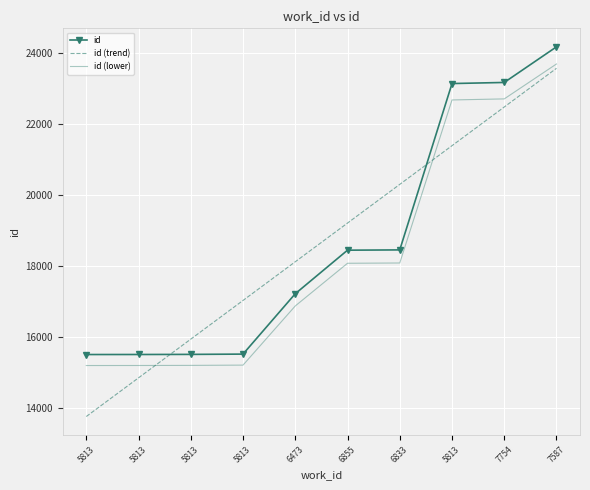

True or false: id (lower) has more than 0 interior local peaks.

False